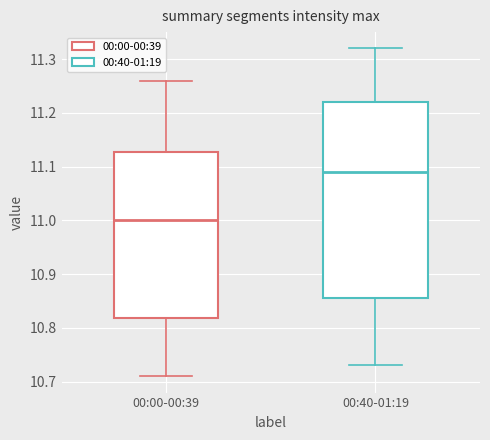

Which box has the highest median line?

00:40-01:19